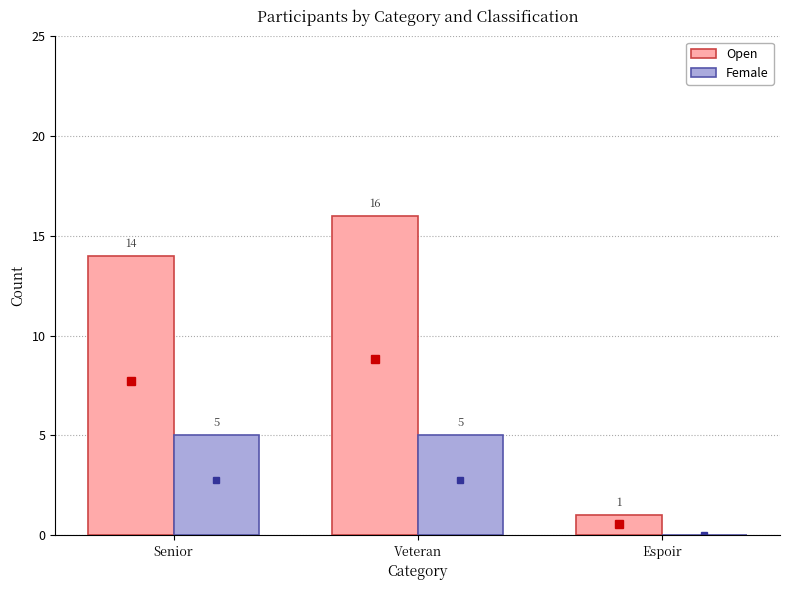

Which label corresponds to the largest value in the chart?

Veteran